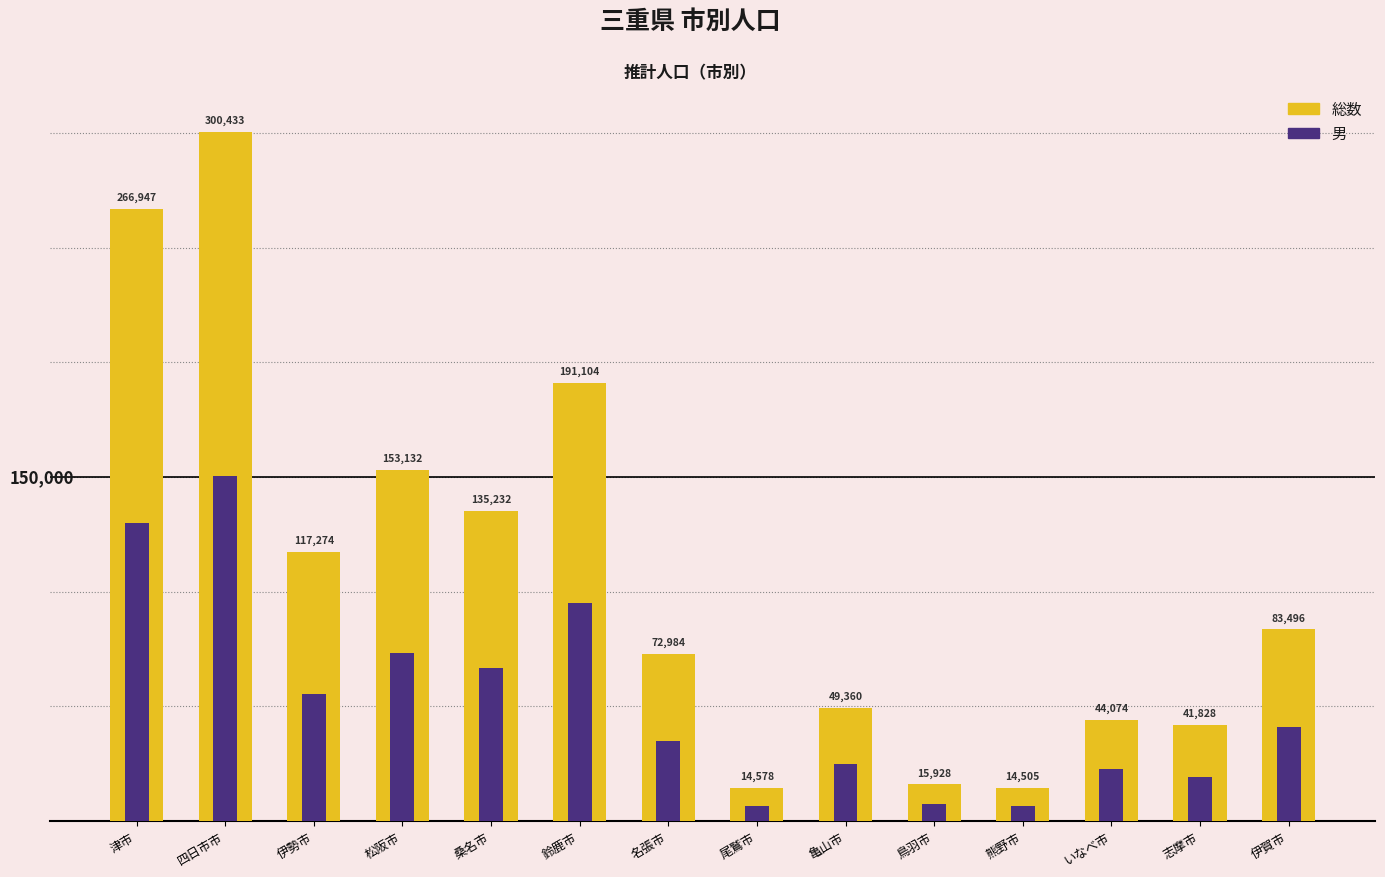

Count the number of categories in the chart.

14